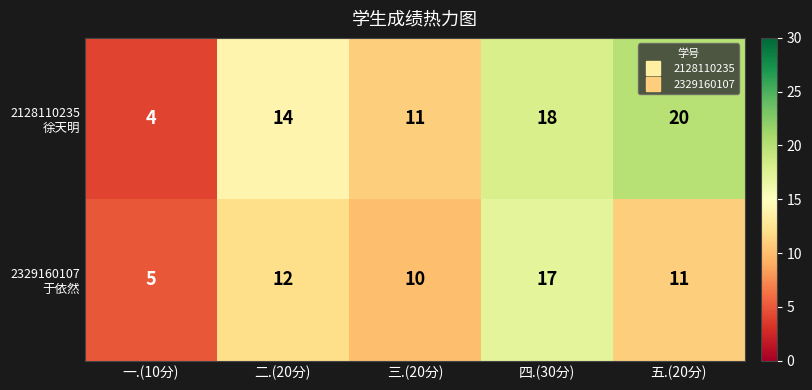

How many data points does each series have?

5